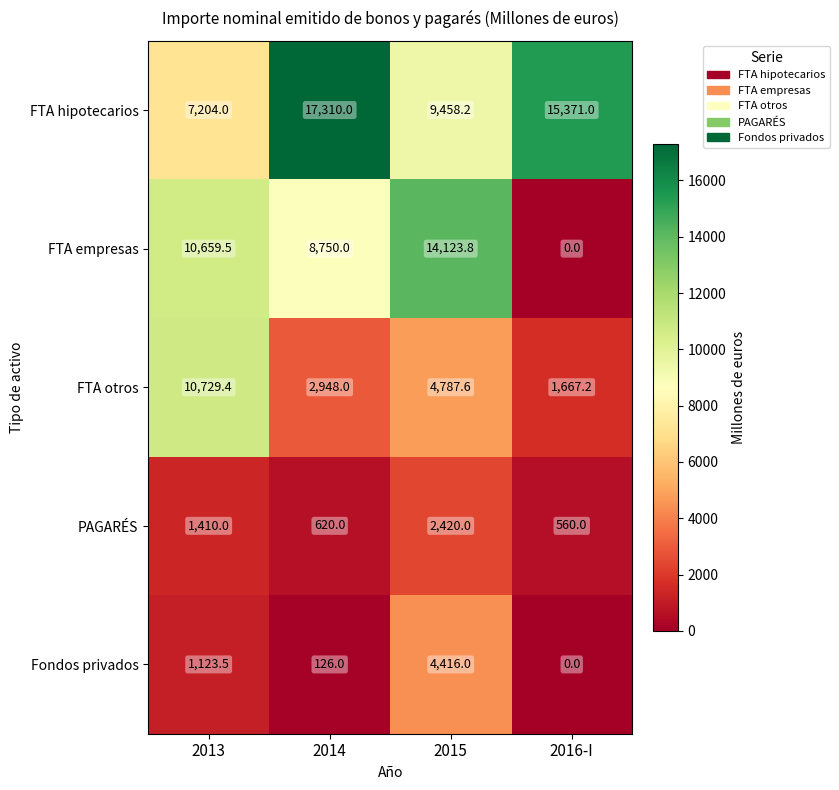

Reading right to left, transcribe all the data shown in this chart.

FTA hipotecarios: 2016-I=15371.0	2015=9458.2	2014=17310.0	2013=7204.0
FTA empresas: 2016-I=0.0	2015=14123.8	2014=8750.0	2013=10659.5
FTA otros: 2016-I=1667.2	2015=4787.6	2014=2948.0	2013=10729.4
PAGARÉS: 2016-I=560.0	2015=2420.0	2014=620.0	2013=1410.0
Fondos privados: 2016-I=0.0	2015=4416.0	2014=126.0	2013=1123.5